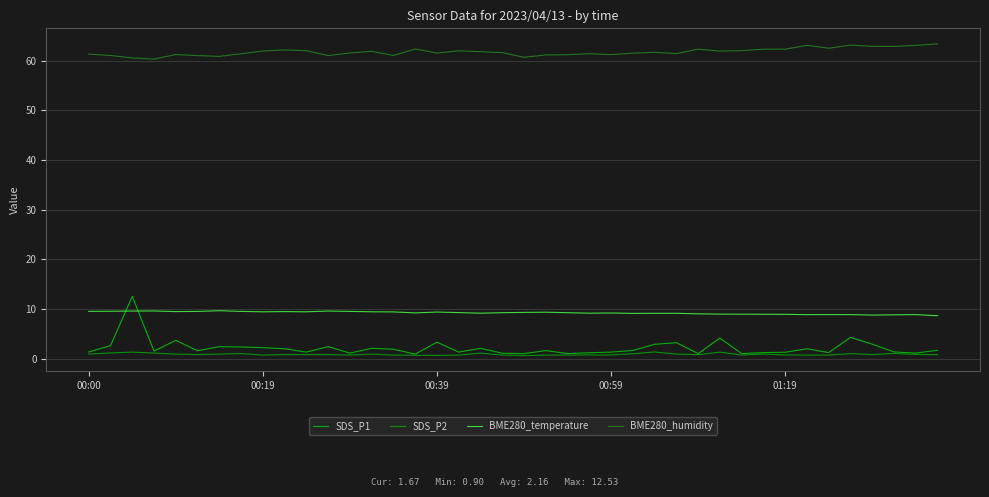

True or false: SDS_P2 and BME280_temperature intersect in this chart.

False